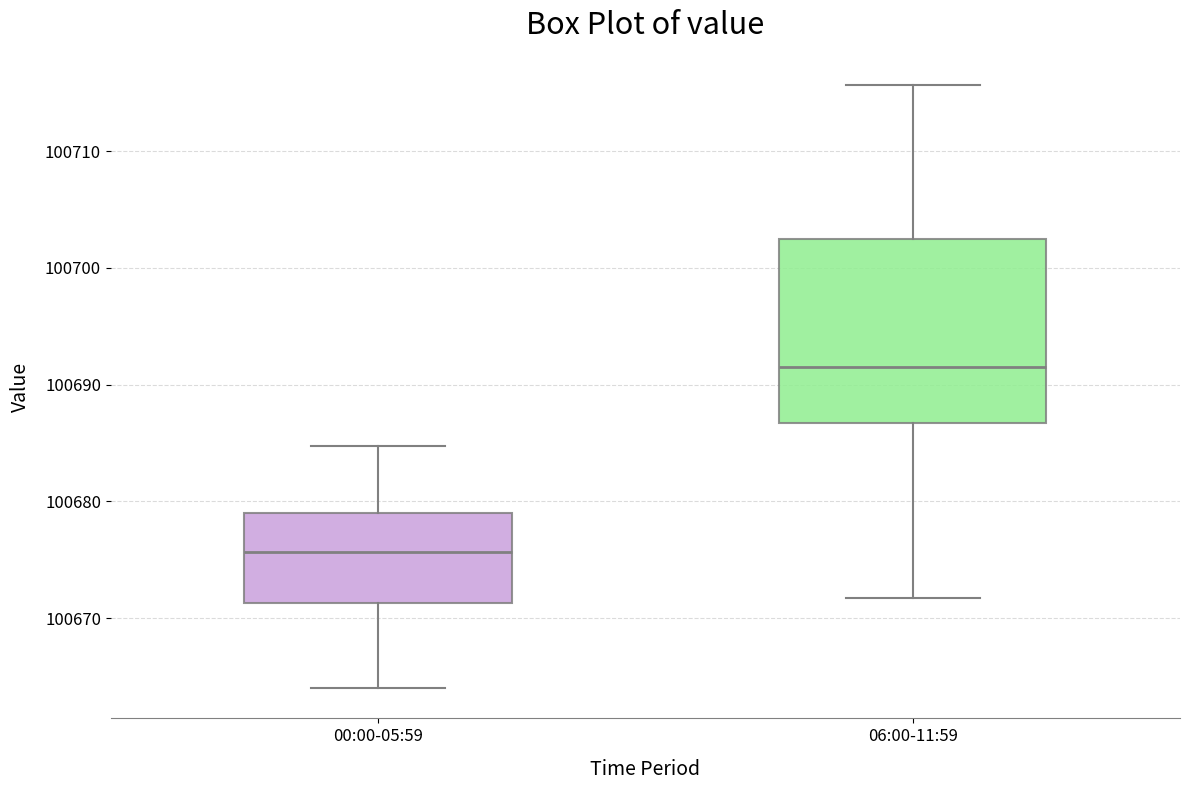

Which box has the lowest median line?

00:00-05:59